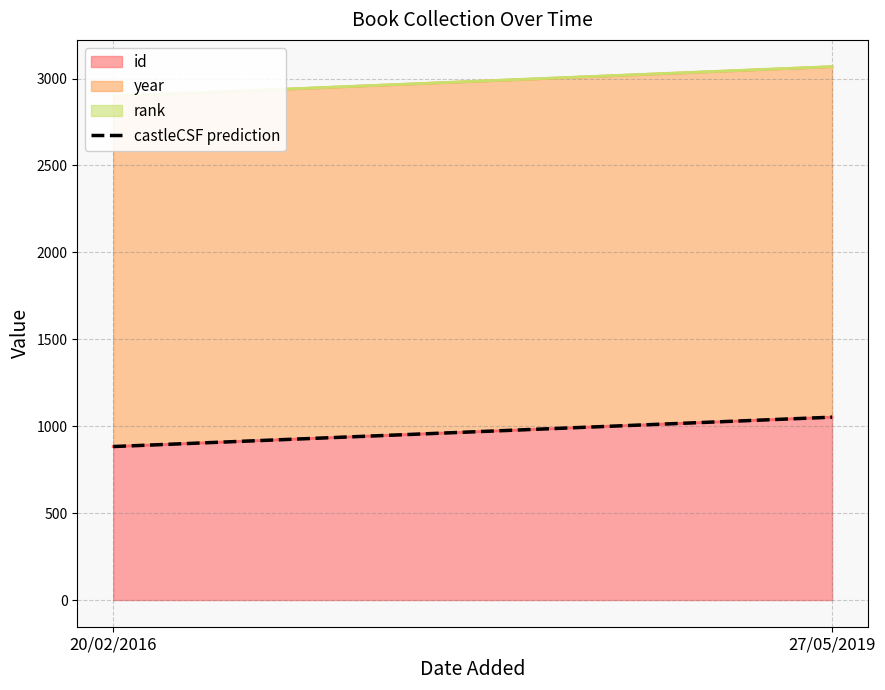

True or false: castleCSF prediction has a value of 883.0 at 20/02/2016.

True